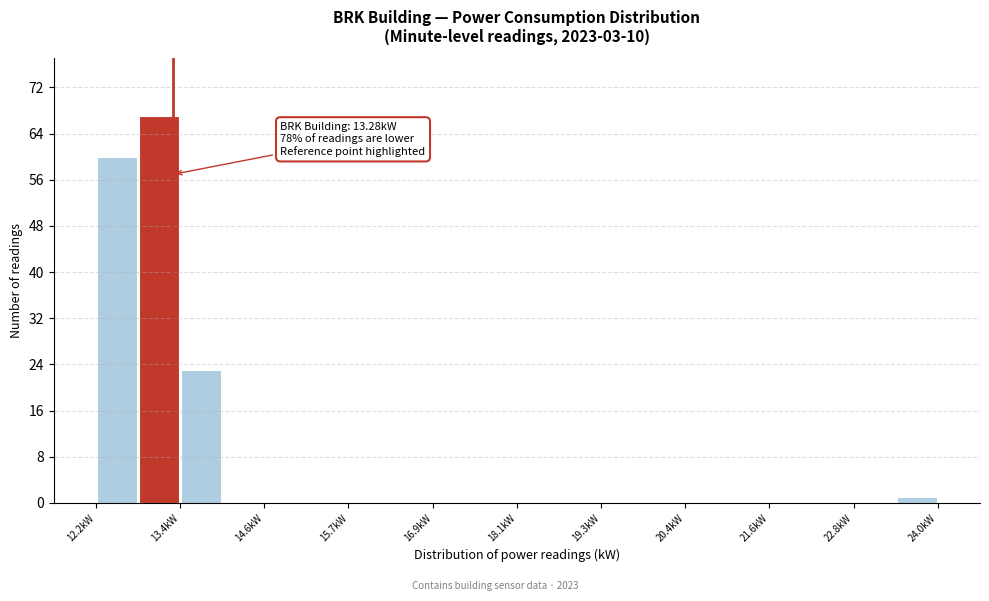

Read against the x-axis, roughly where is the centre of the tallest bar?

13.0